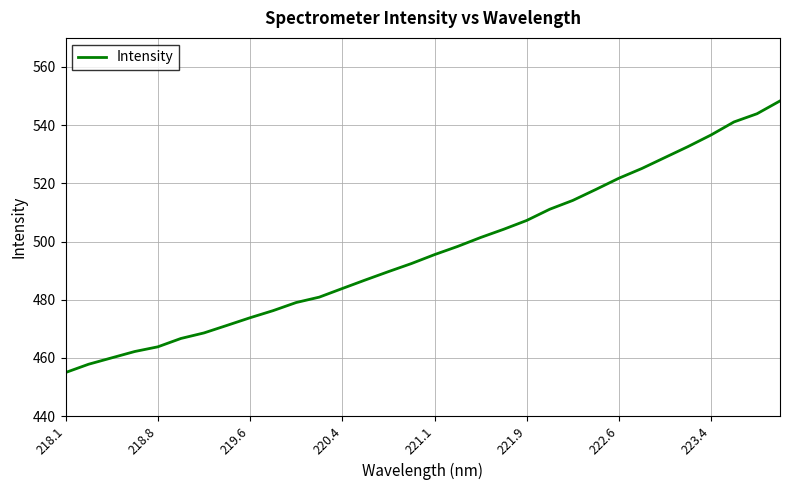

What is the difference between the maximum and minimum values?

93.4